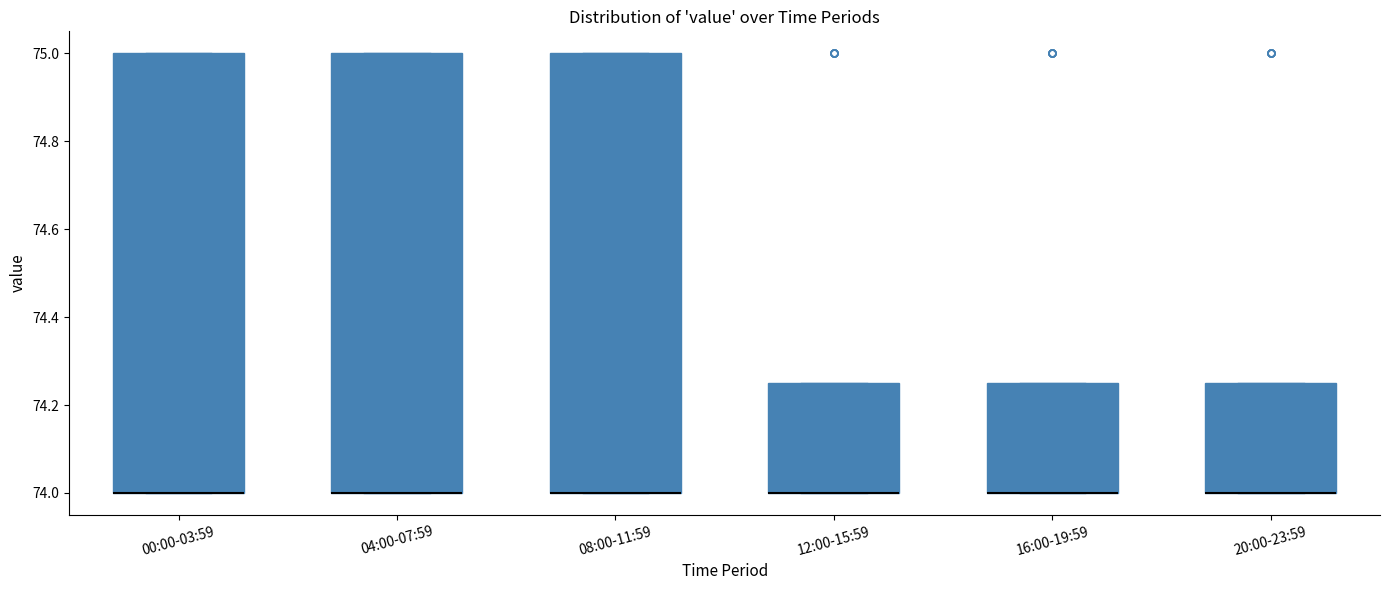

Reading left to right, read every box against the y-axis: the position of its median line, the range the box covers, and the ends of its whiskers. The values are not printed on the chart, so give them approximately, as read against the axis.

00:00-03:59: median 74.00 (drawn on the box's lower edge), box 74.00 to 75.00, whiskers 74.00 to 75.00
04:00-07:59: median 74.00 (drawn on the box's lower edge), box 74.00 to 75.00, whiskers 74.00 to 75.00
08:00-11:59: median 74.00 (drawn on the box's lower edge), box 74.00 to 75.00, whiskers 74.00 to 75.00
12:00-15:59: median 74.00 (drawn on the box's lower edge), box 74.00 to 74.26, whiskers 74.00 to 74.26
16:00-19:59: median 74.00 (drawn on the box's lower edge), box 74.00 to 74.26, whiskers 74.00 to 74.26
20:00-23:59: median 74.00 (drawn on the box's lower edge), box 74.00 to 74.26, whiskers 74.00 to 74.26